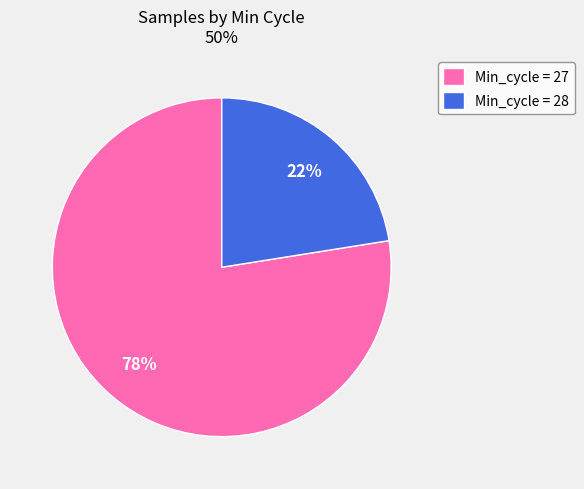

How many segments does this pie chart have?

2